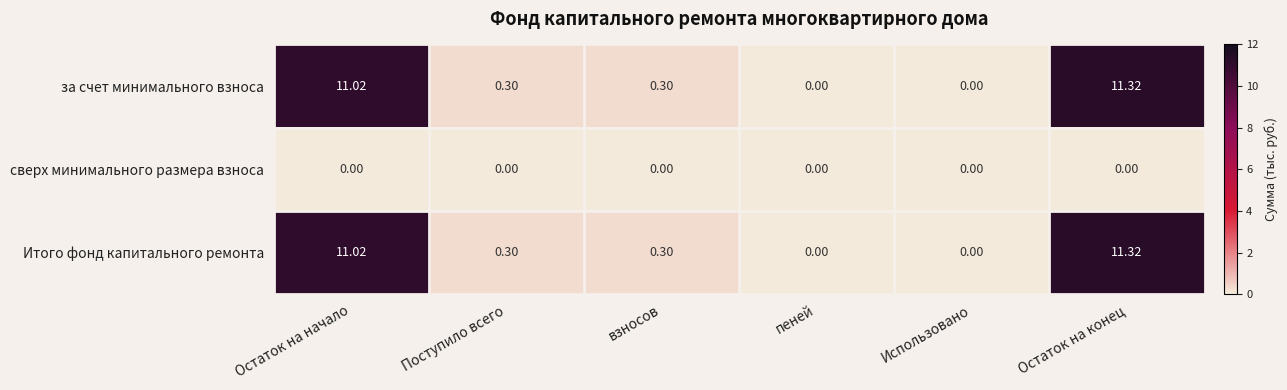

At which category is the sum across all series the highest?

Остаток на конец